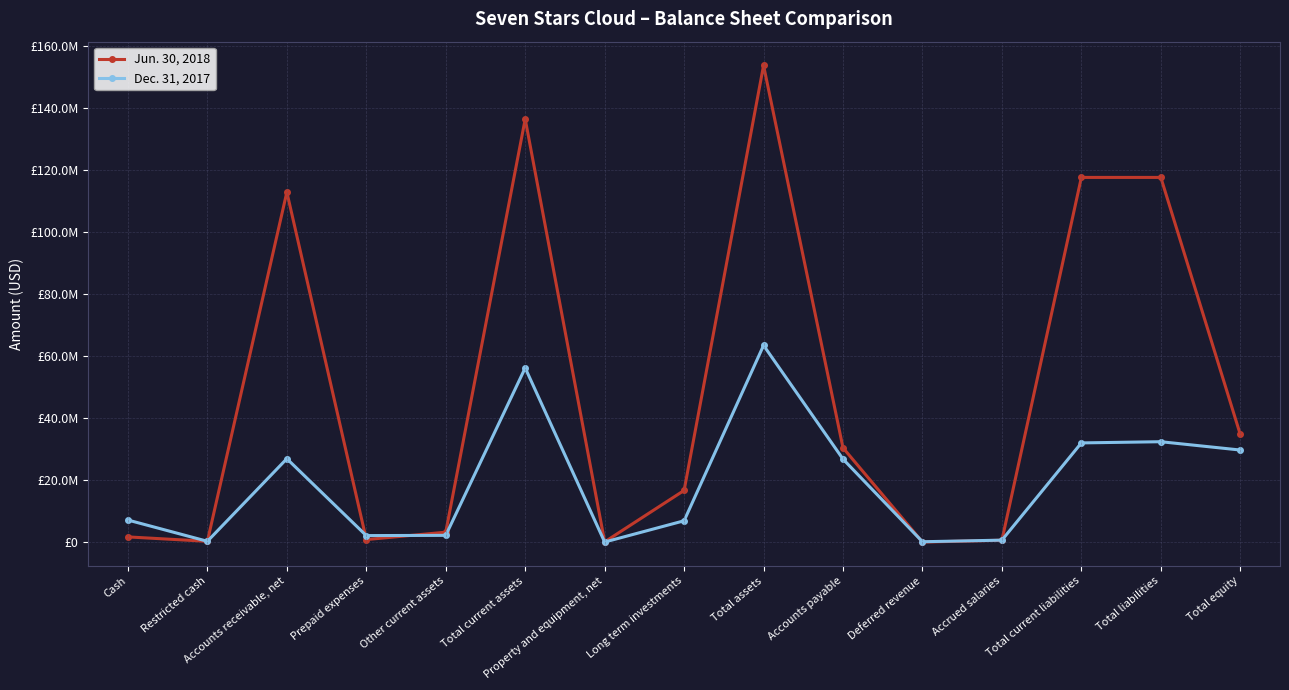

Is this an area chart (filled region under the line)?

No